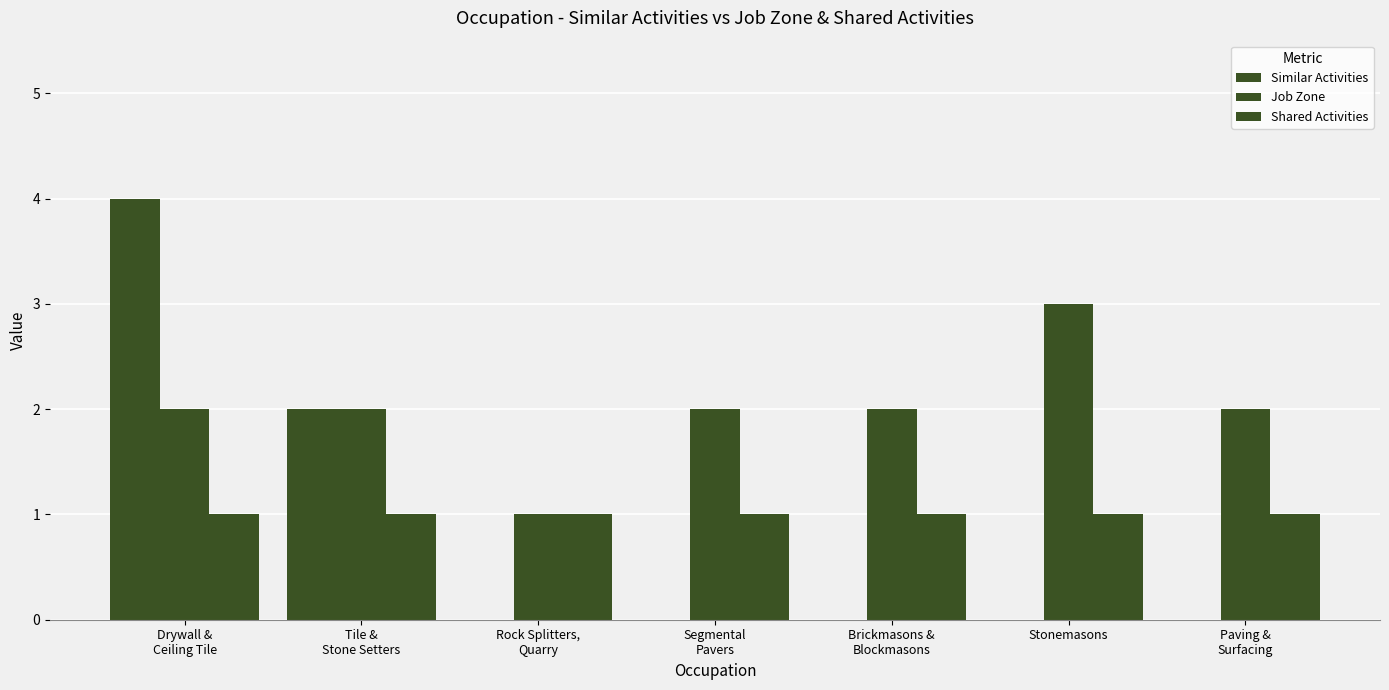

Read the Job Zone value at Brickmasons &
Blockmasons.

2